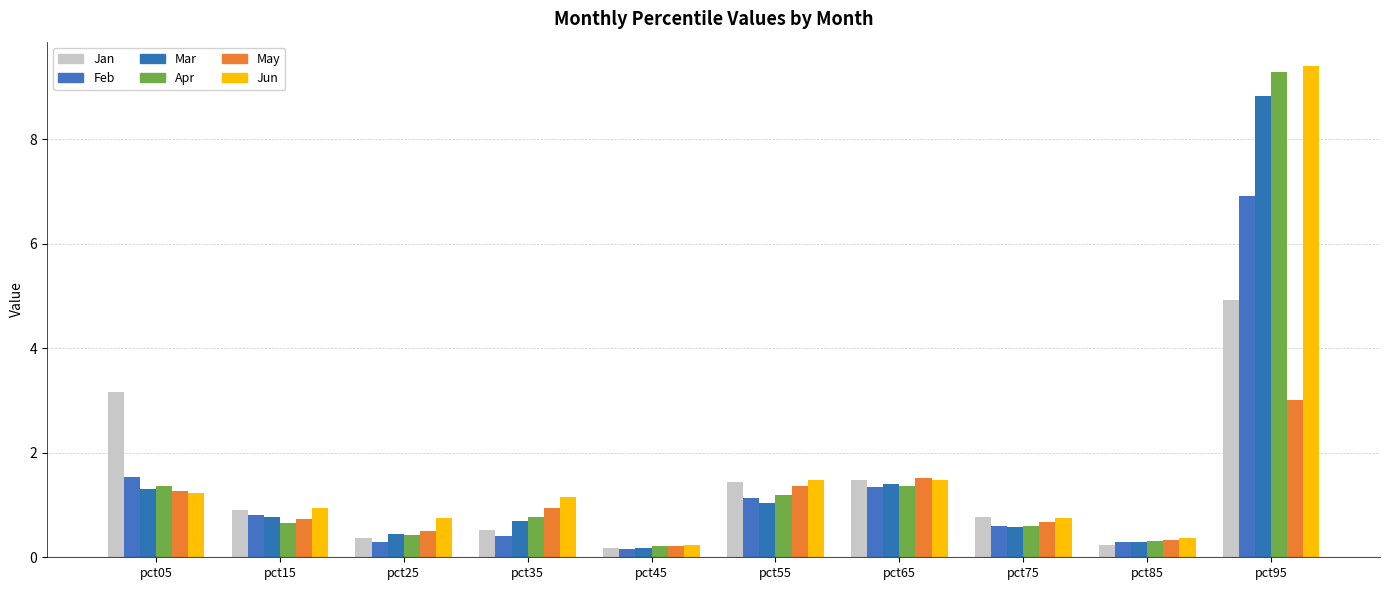

At which category is the sum across all series the highest?

pct95